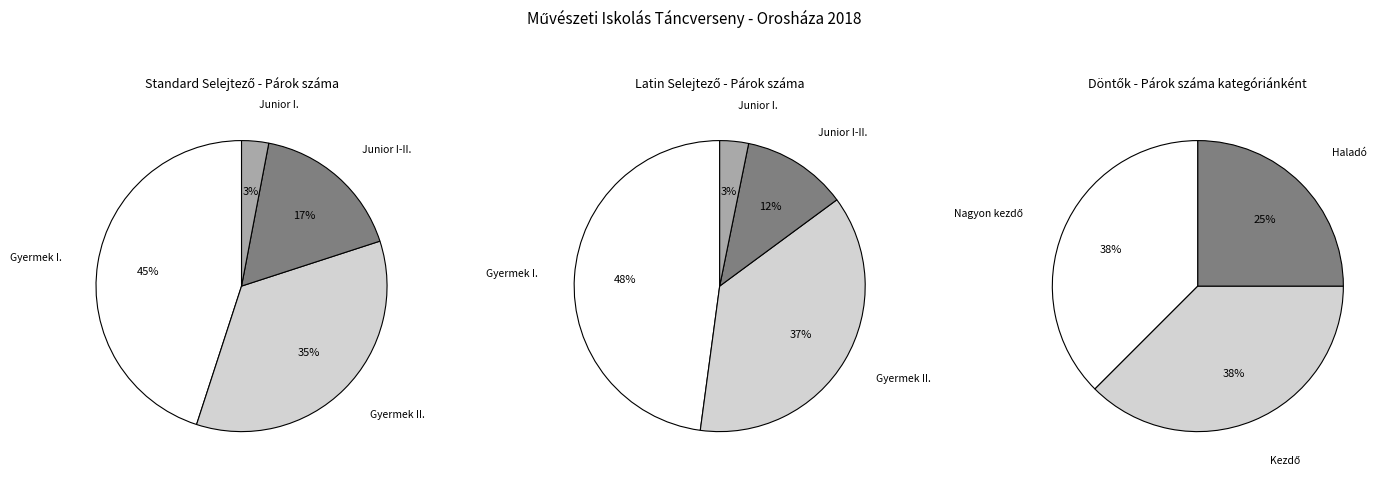

To the nearest percent, what percentage of the pie is Gyermek II.?

35%